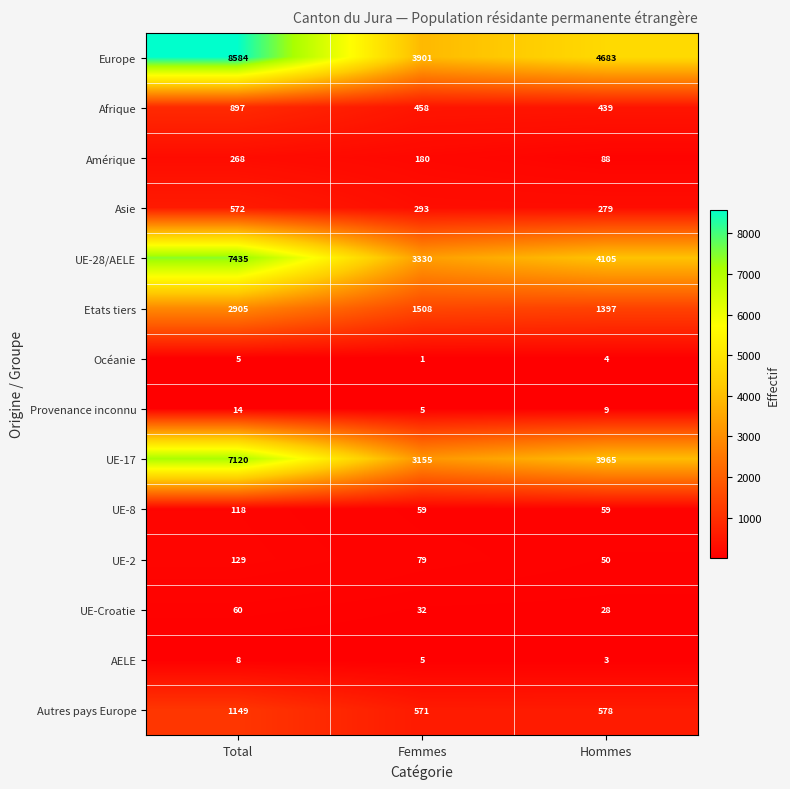

What is the sum of the Afrique values at Total and Hommes?

1336